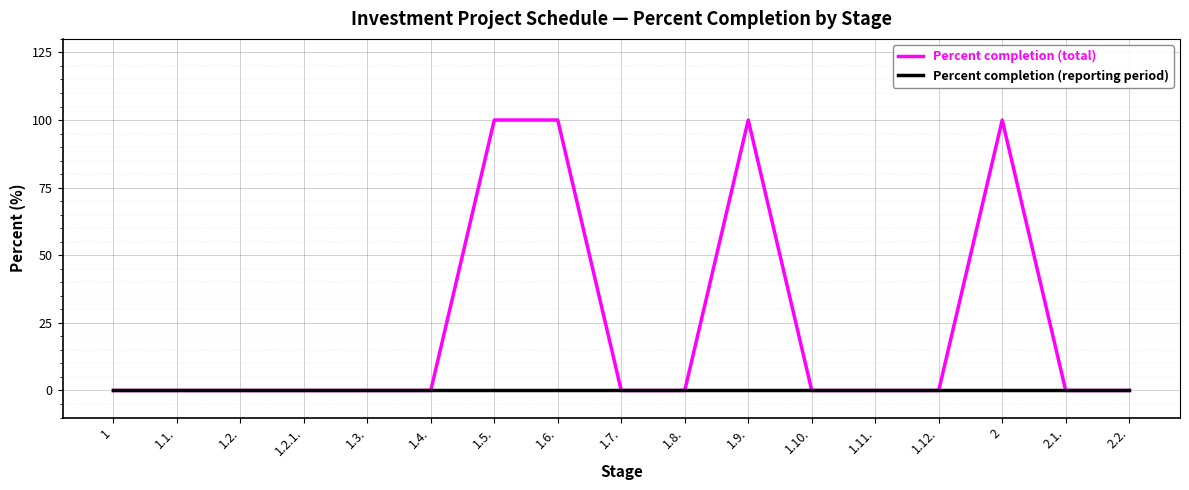

What position from the left is 1.5.?

7